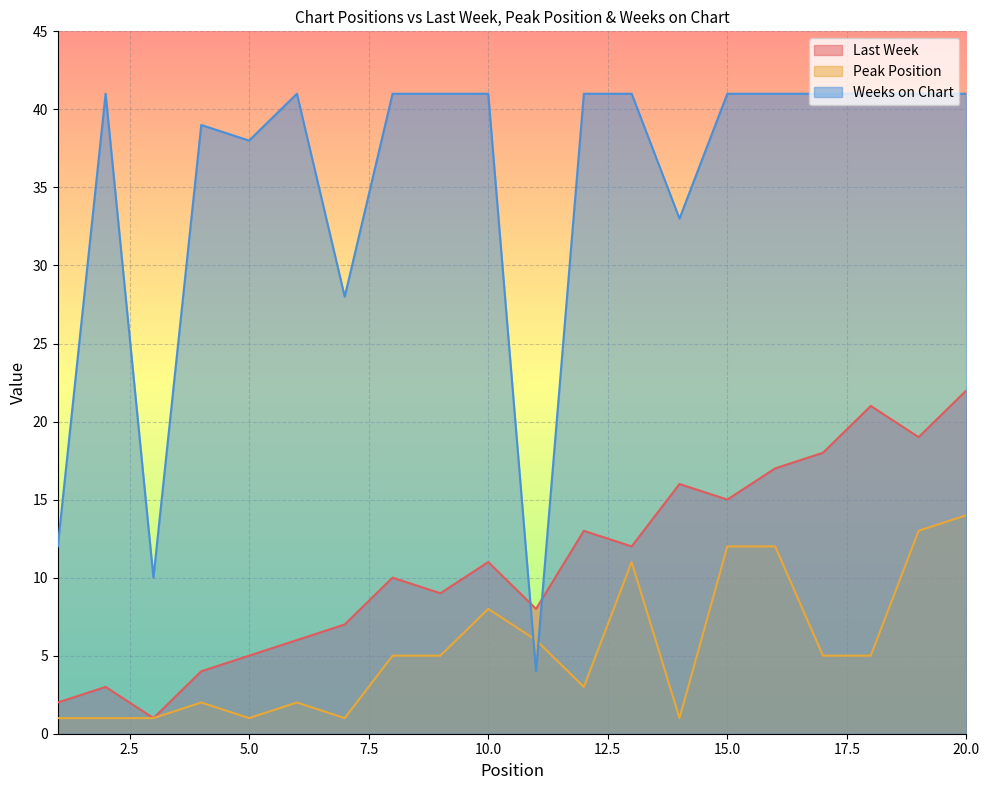

Where is Weeks on Chart nearest to the value 22?

7